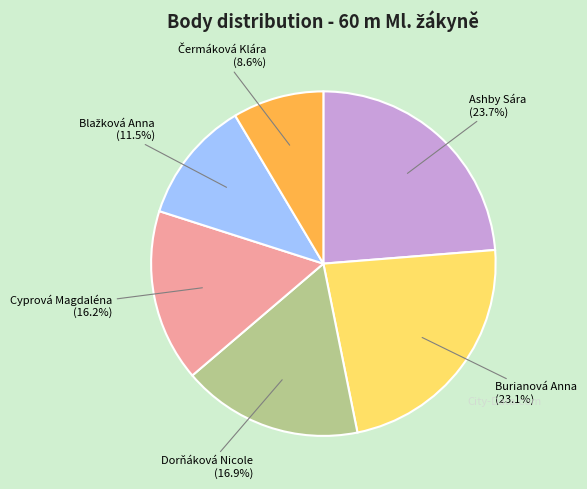

Is there any slice that represents more than half of the pie?

No